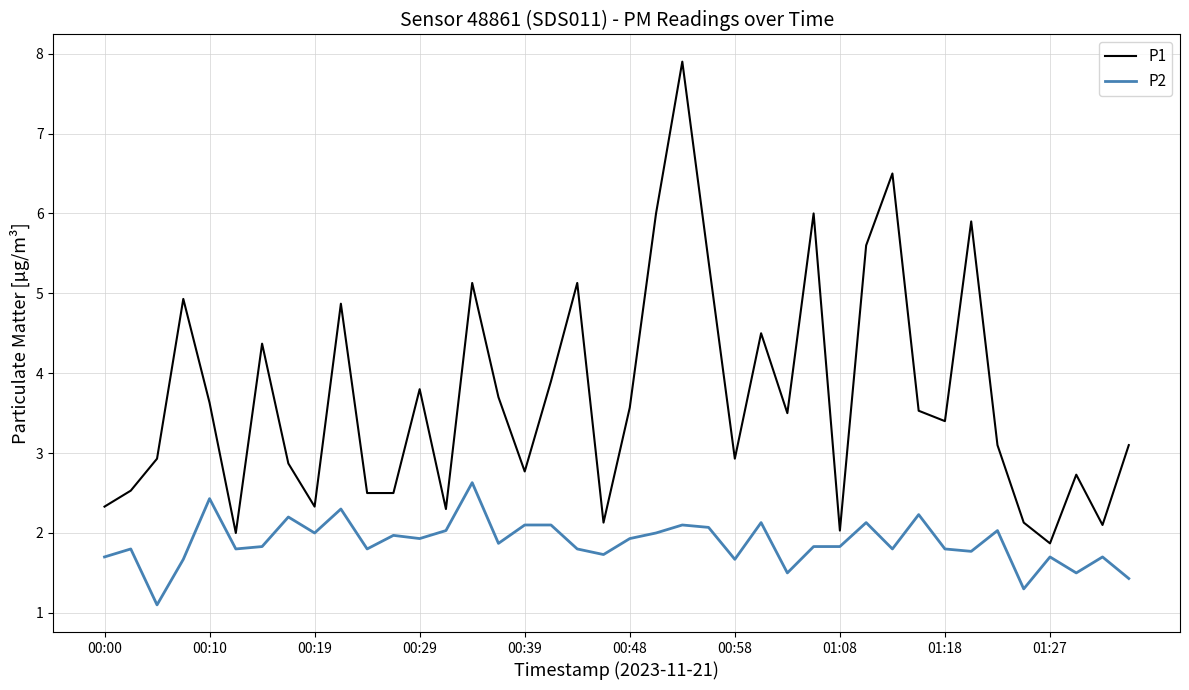

Which series has the largest total across all categories?

P1